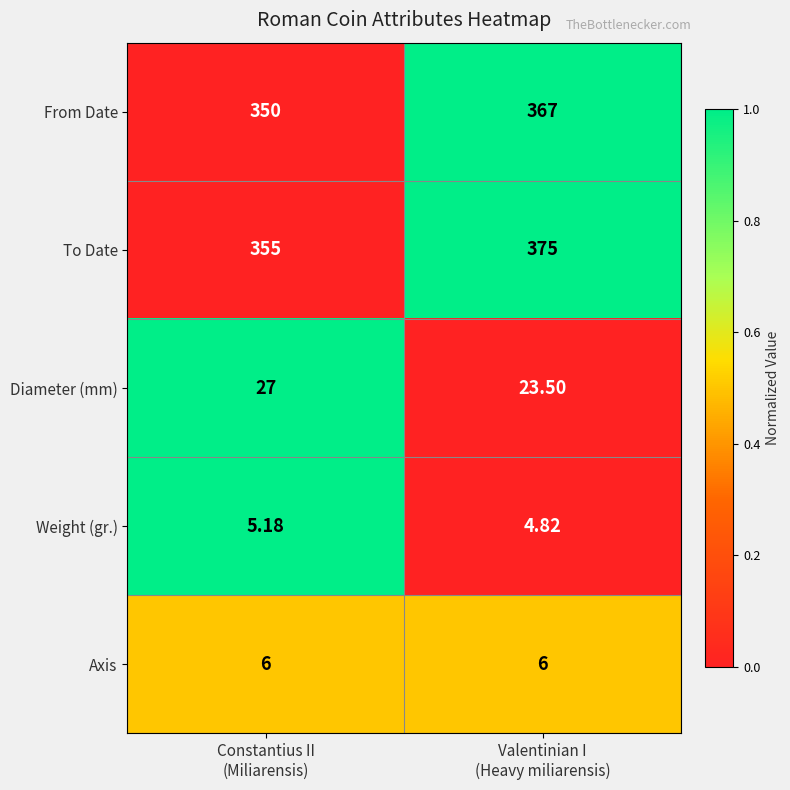

List the series in order of their peak value, highest first.

To Date, From Date, Diameter (mm), Axis, Weight (gr.)